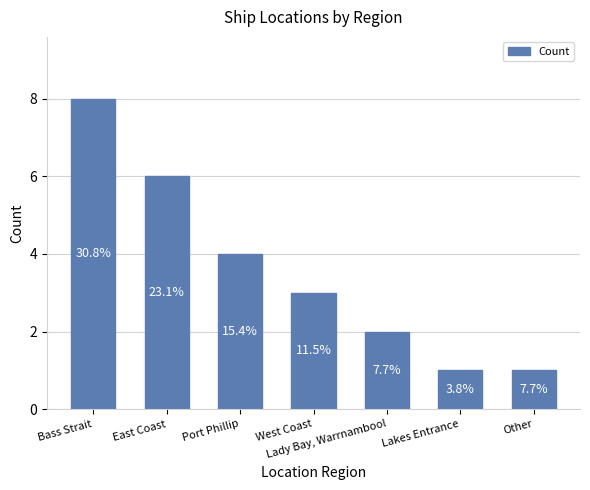

Does the chart contain stacked bars?

No